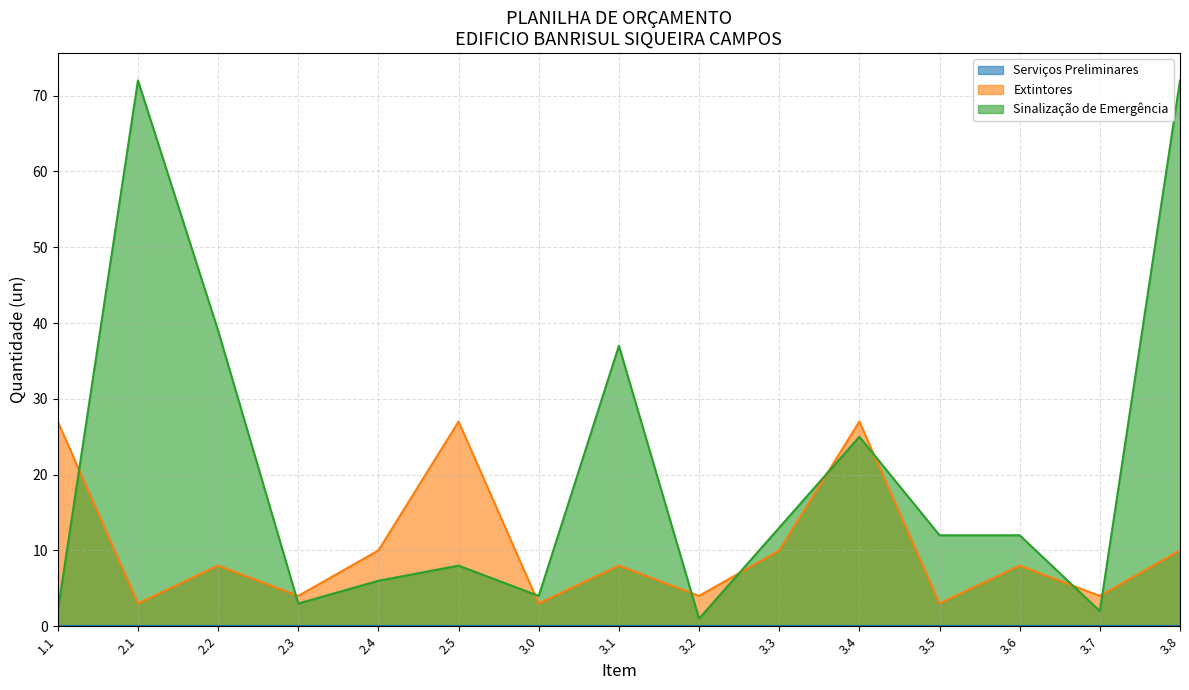

What is the spread (max minus min) of values at 3.5?

12